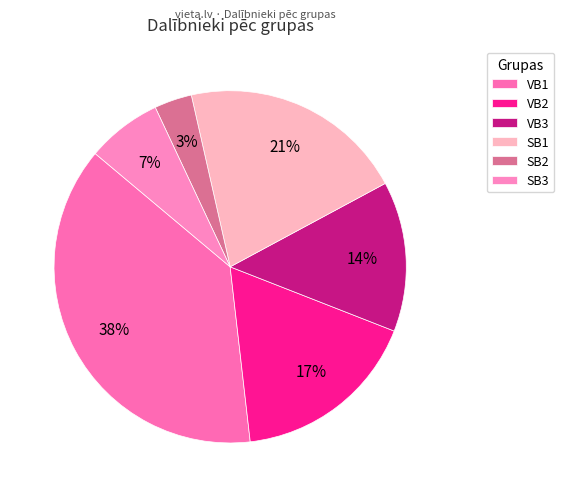

Does any single category account for the majority?

No